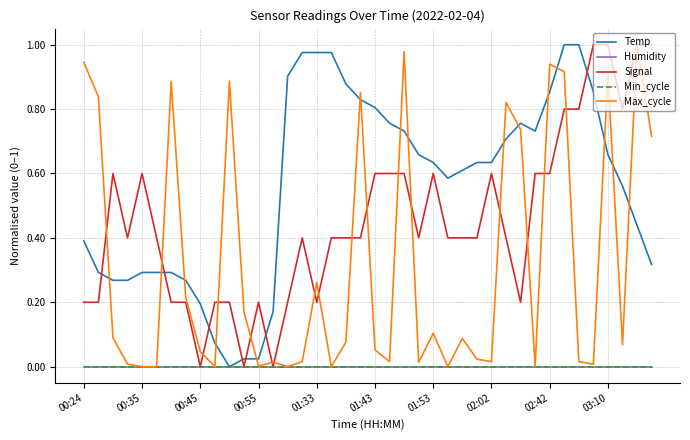

What is the value of the Temp point at the 7th from the left?

0.3